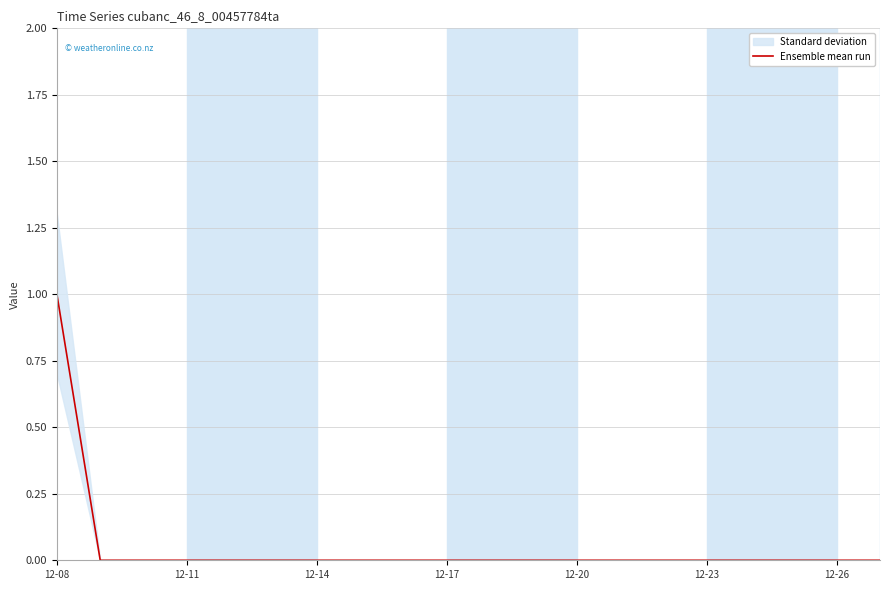

How many lines are shown in the chart?

1